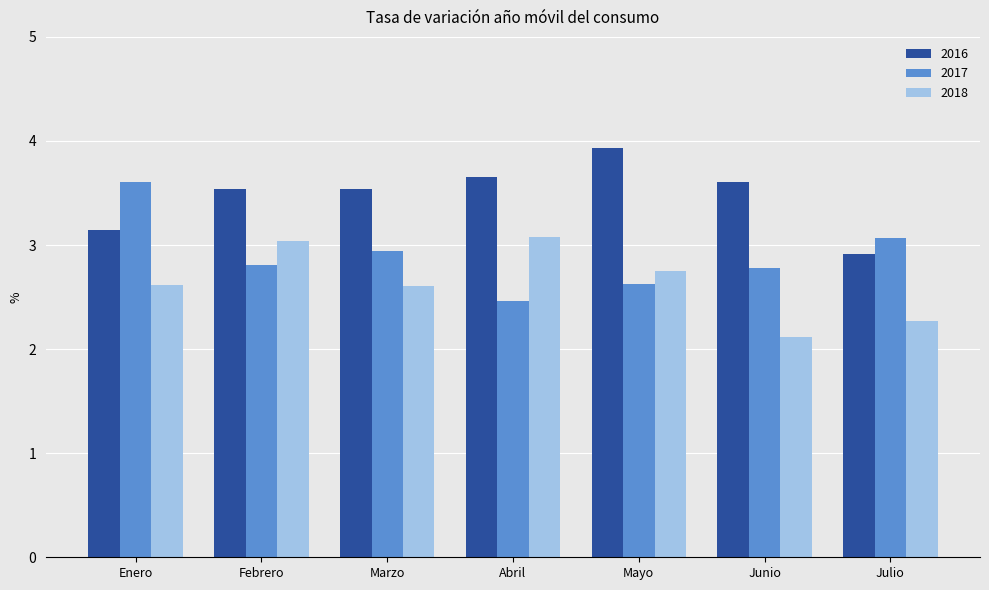

How many bars are there in total?

21